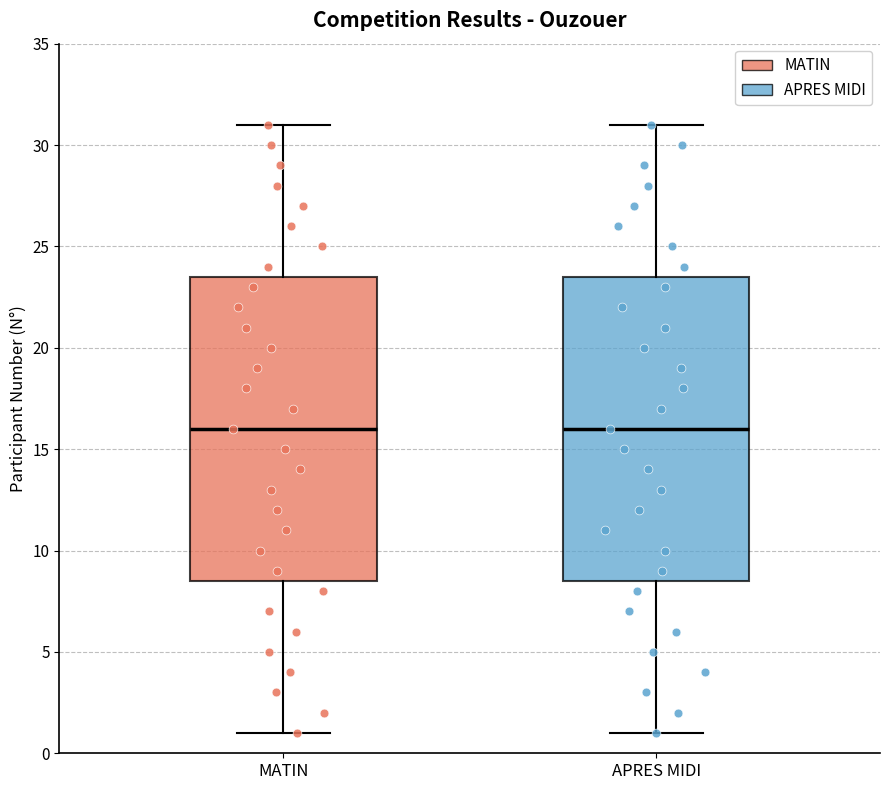

Reading left to right, read every box against the y-axis: the position of its median line, the range the box covers, and the ends of its whiskers. The values are not printed on the chart, so give them approximately, as read against the axis.

MATIN: median 16.0, box 8.5 to 23.5, whiskers 1.0 to 31.0
APRES MIDI: median 16.0, box 8.5 to 23.5, whiskers 1.0 to 31.0